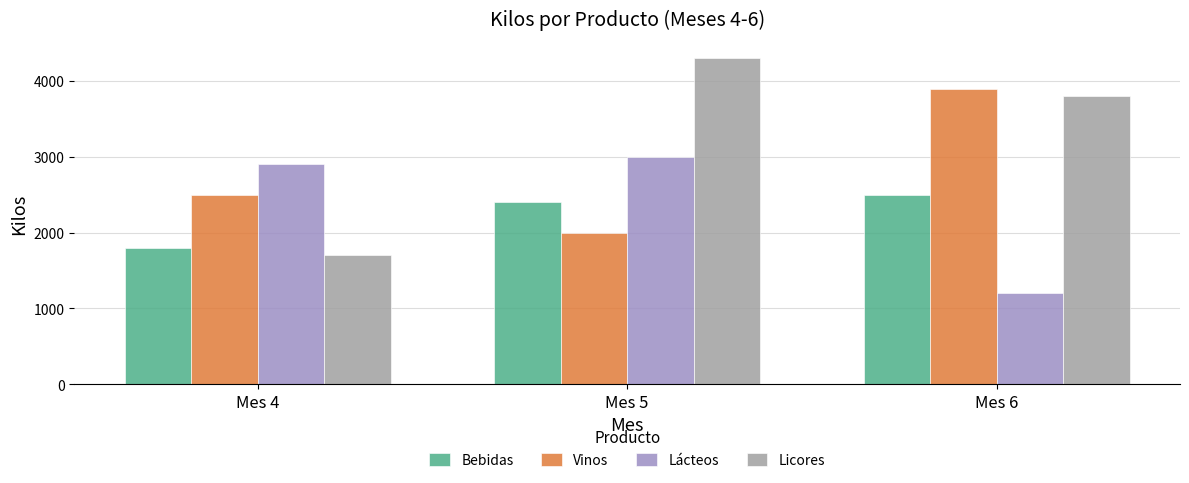

Read the Bebidas value at Mes 4, to the nearest 100.

1800